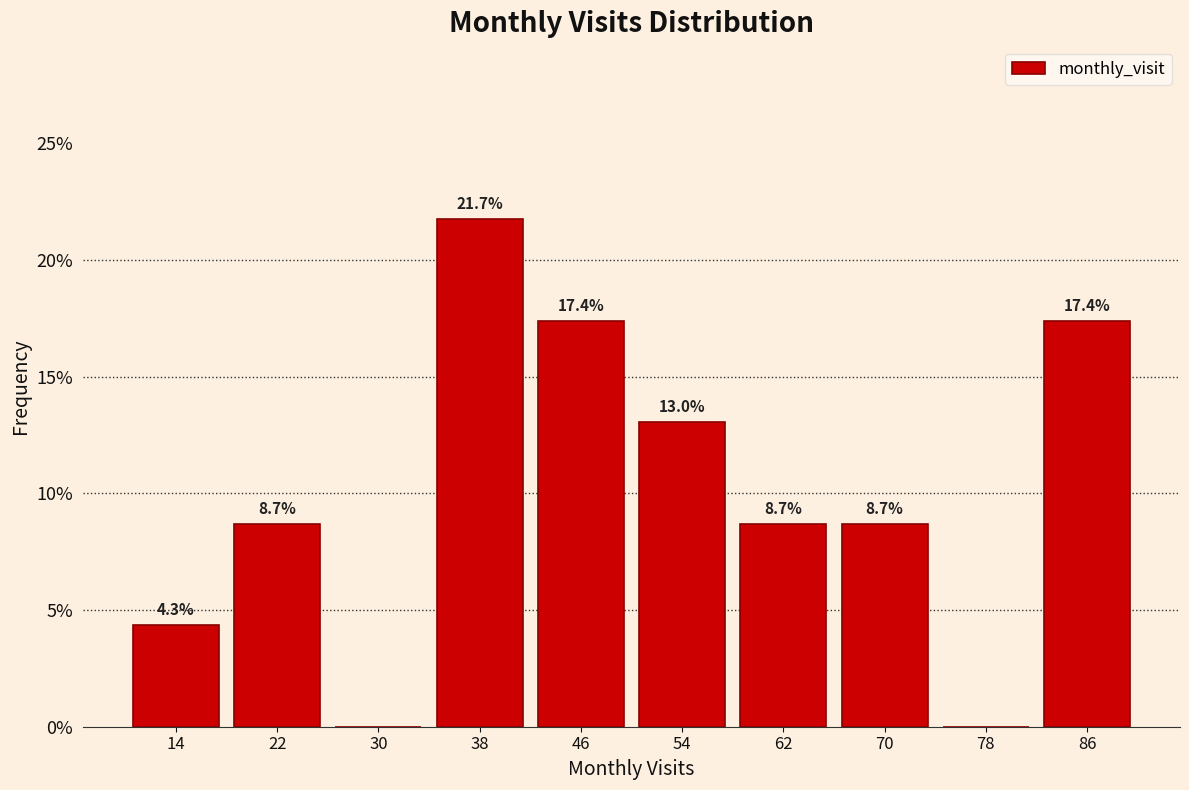

Reading left to right, list all the values displayed in this chart.

14=4.3	22=8.7	30=0.0	38=21.7	46=17.4	54=13.0	62=8.7	70=8.7	78=0.0	86=17.4